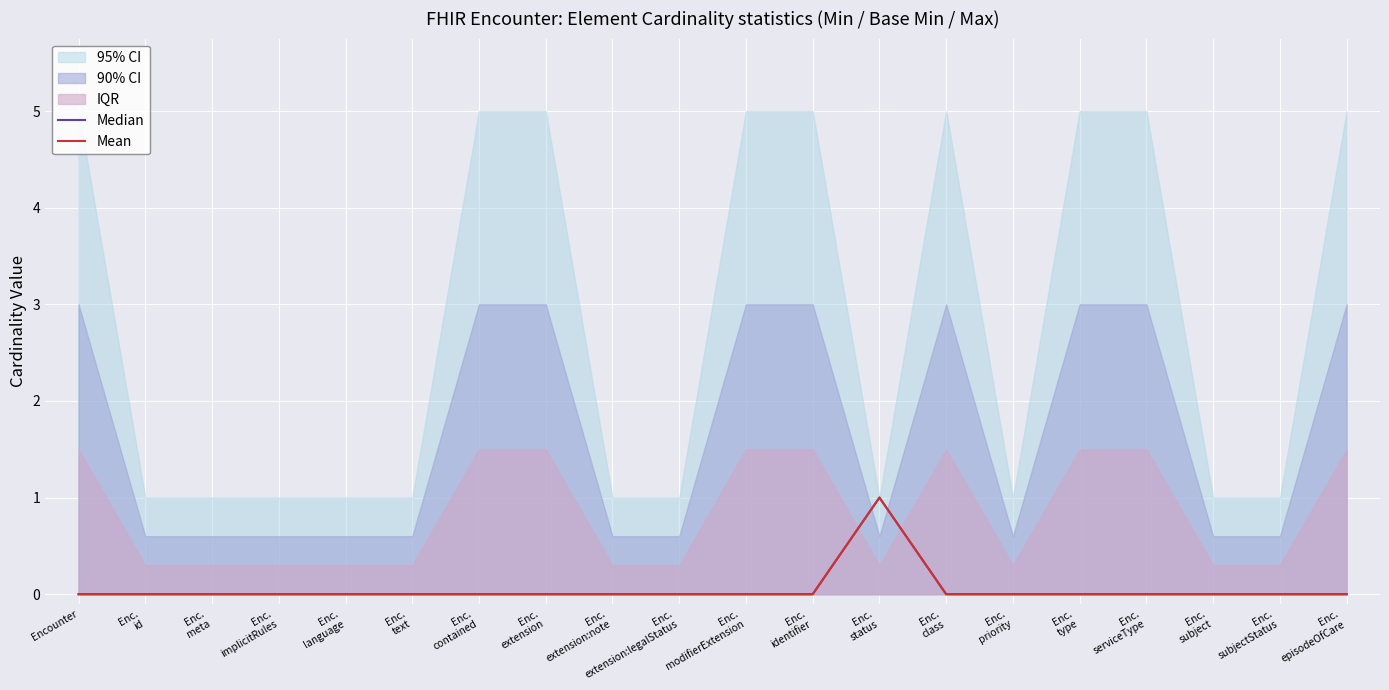

Is it true that Mean equals 0 at Enc.
text?

False